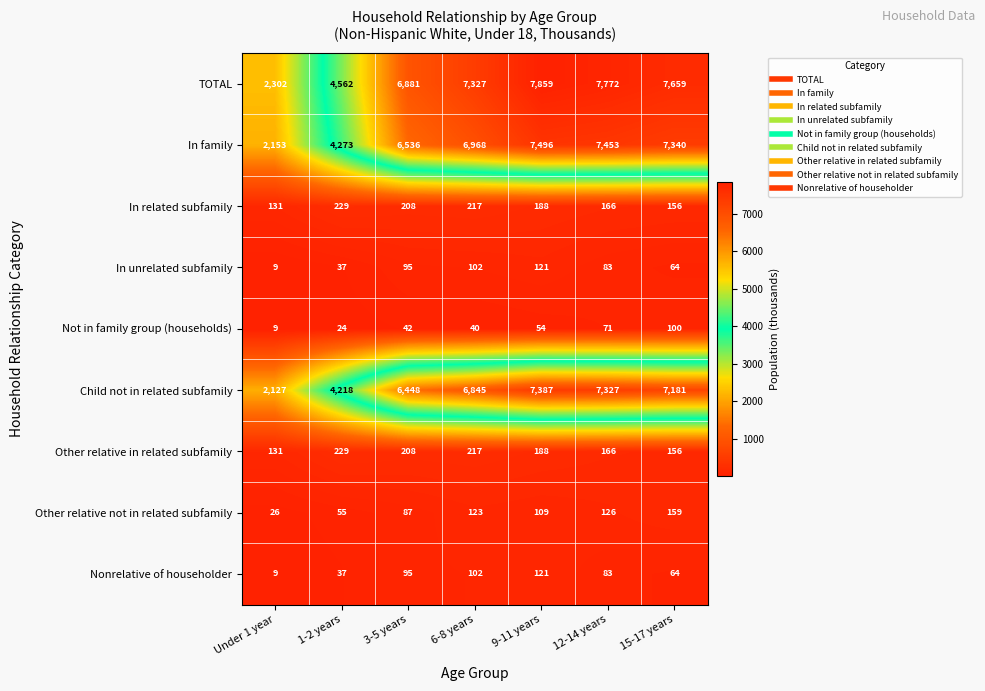

What is the minimum value shown in the chart?

9